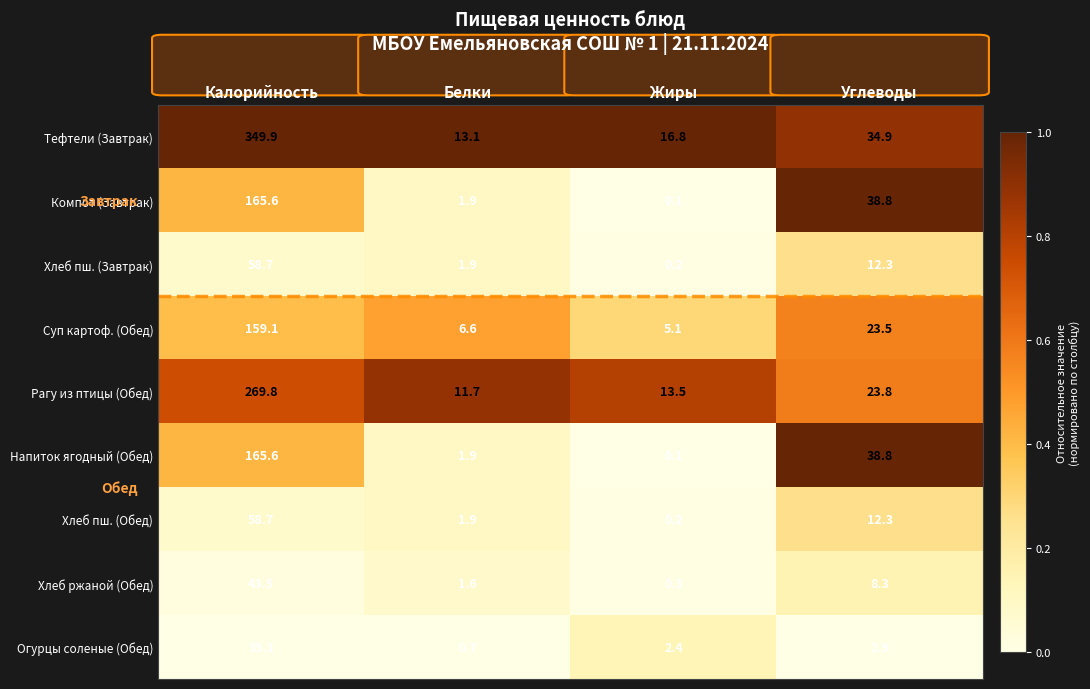

At how many categories does at least one series exceed 0?

4